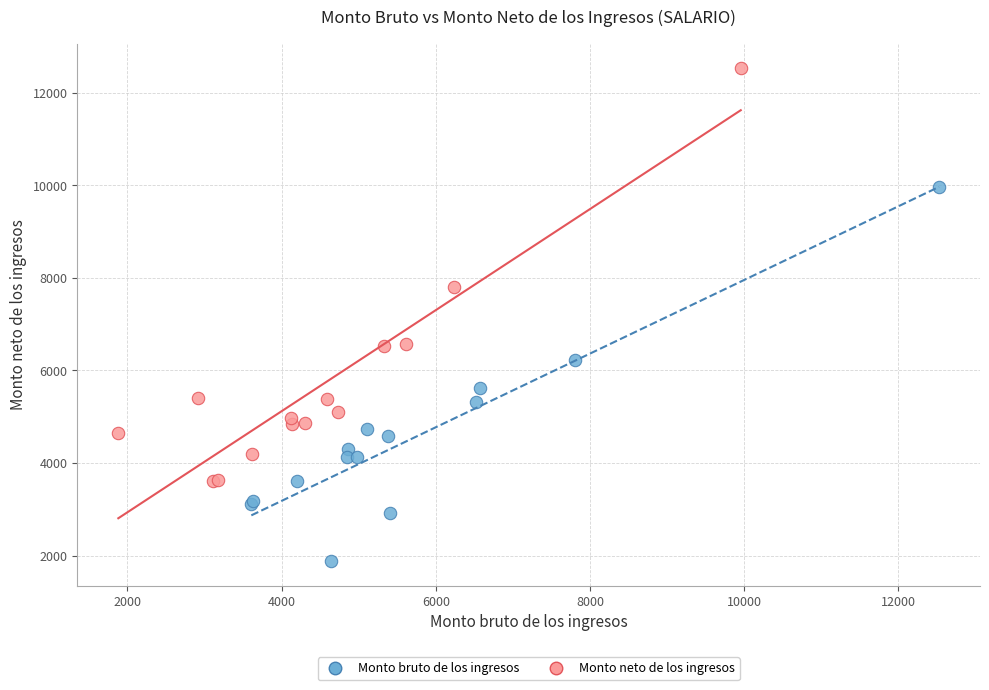

Which series contains the highest Y value?

Monto neto de los ingresos